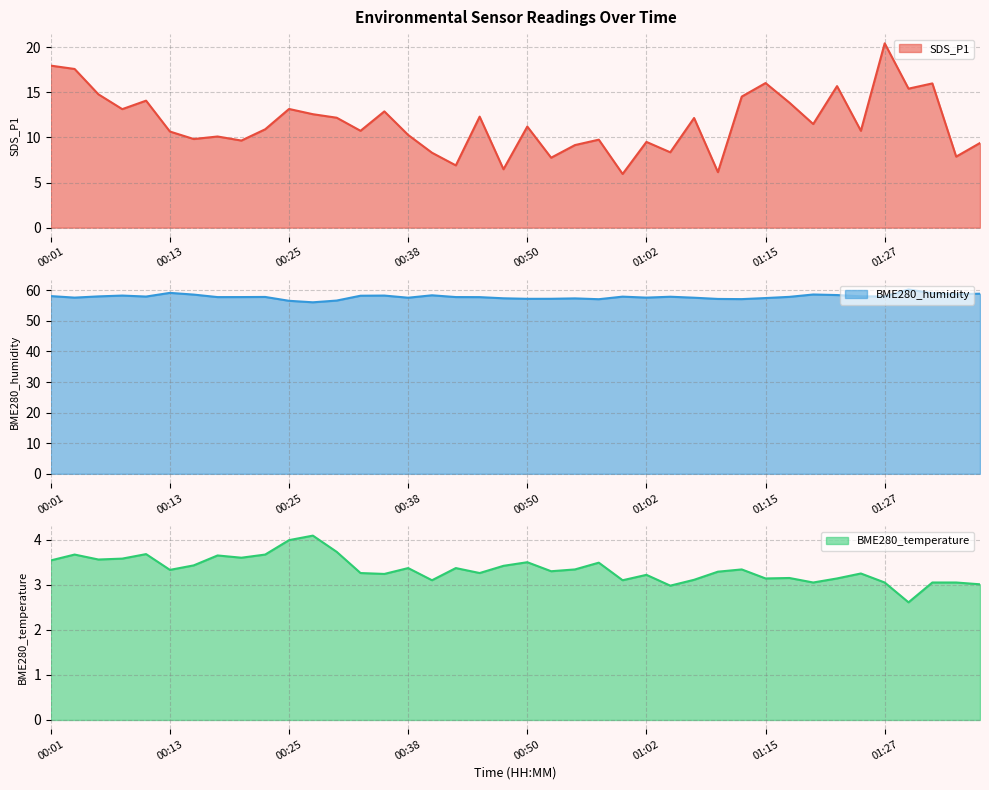

The SDS_P1 series shows 3.9 at 00:10. True or false?

False